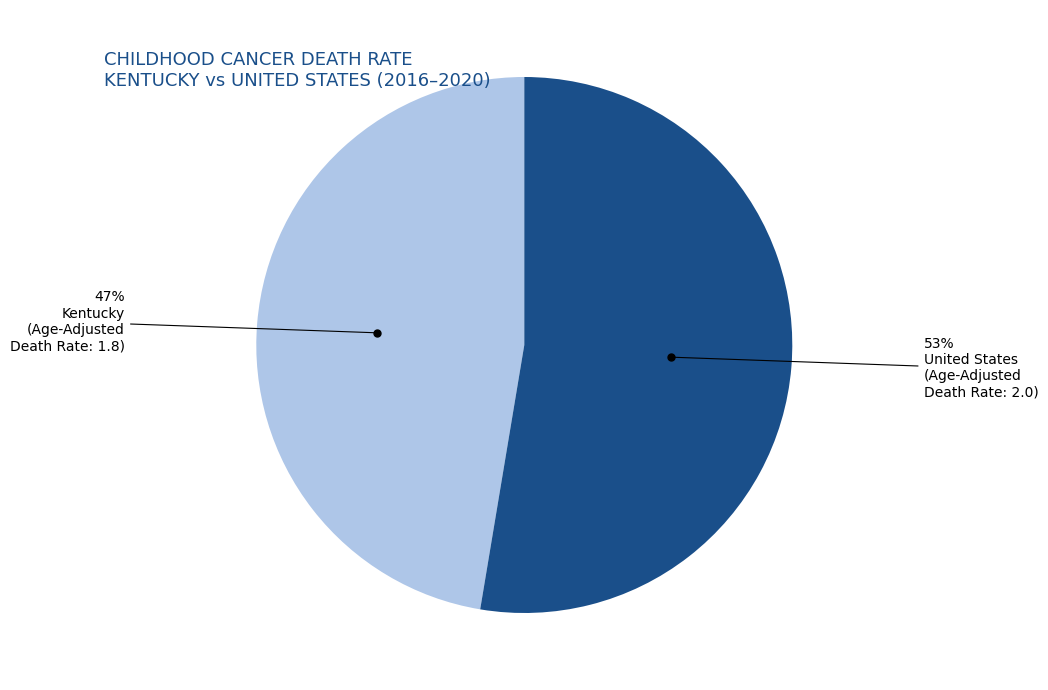

To the nearest percent, what is the average slice percentage?

50%